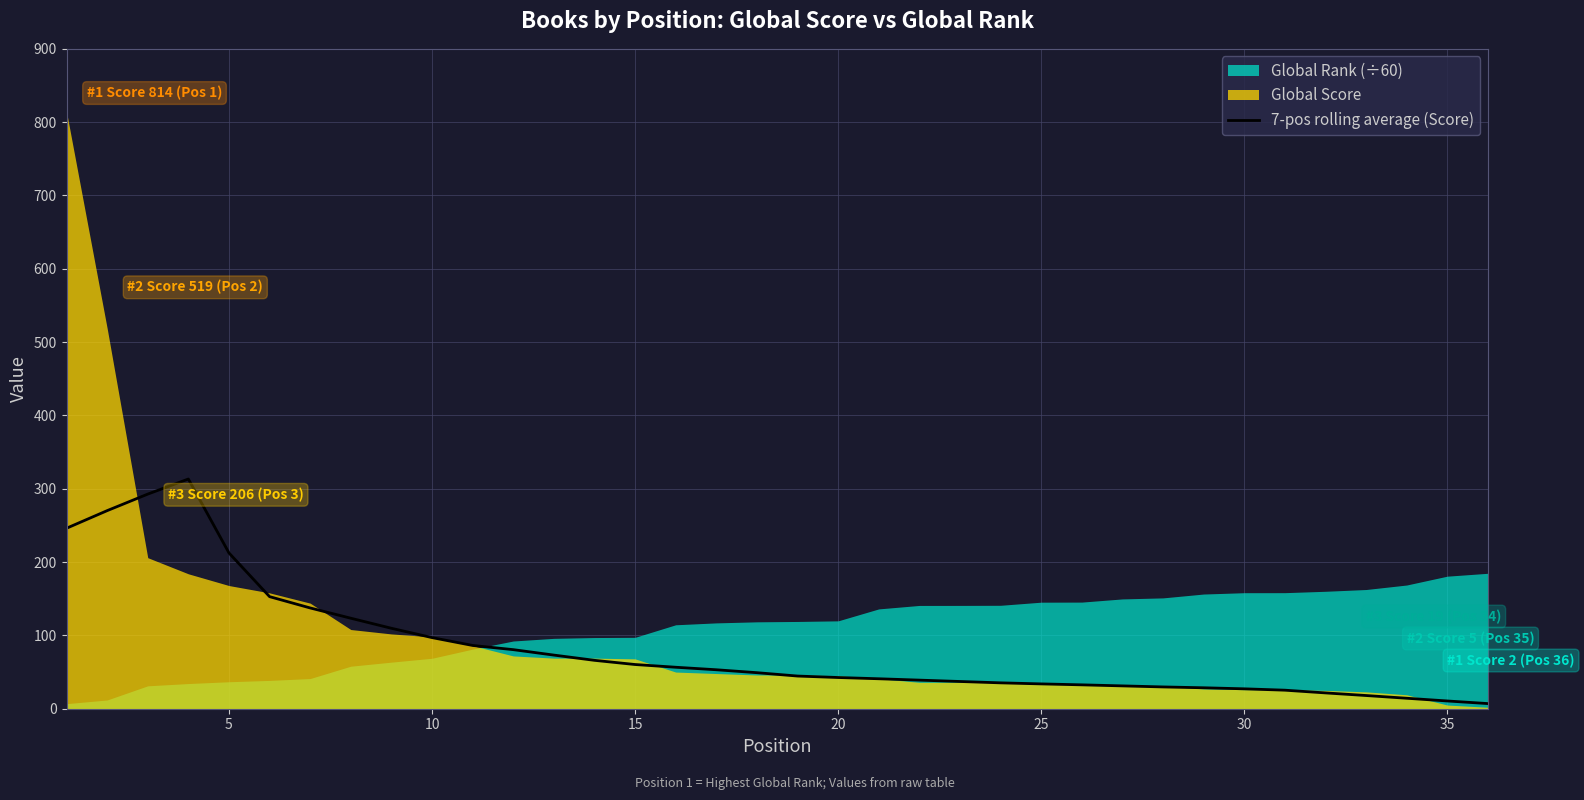

Does the chart have visible grid lines?

Yes